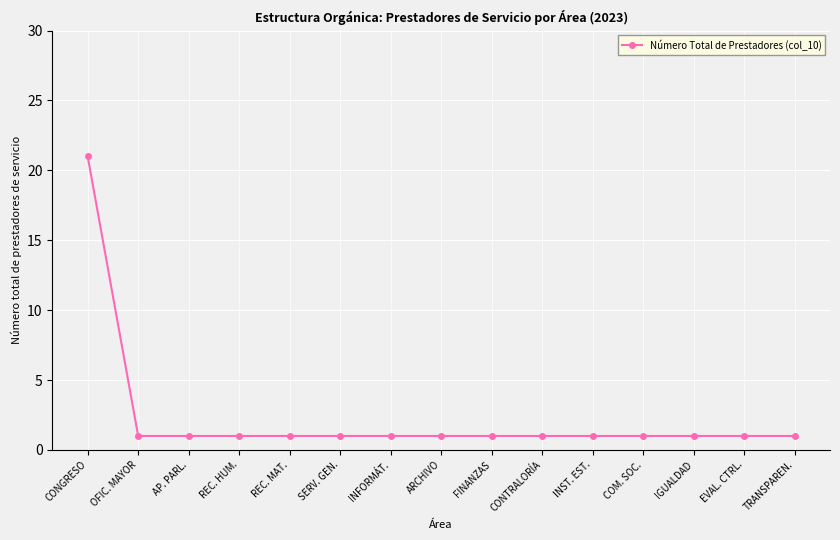

Reading left to right, transcribe all the data shown in this chart.

21	1	1	1	1	1	1	1	1	1	1	1	1	1	1